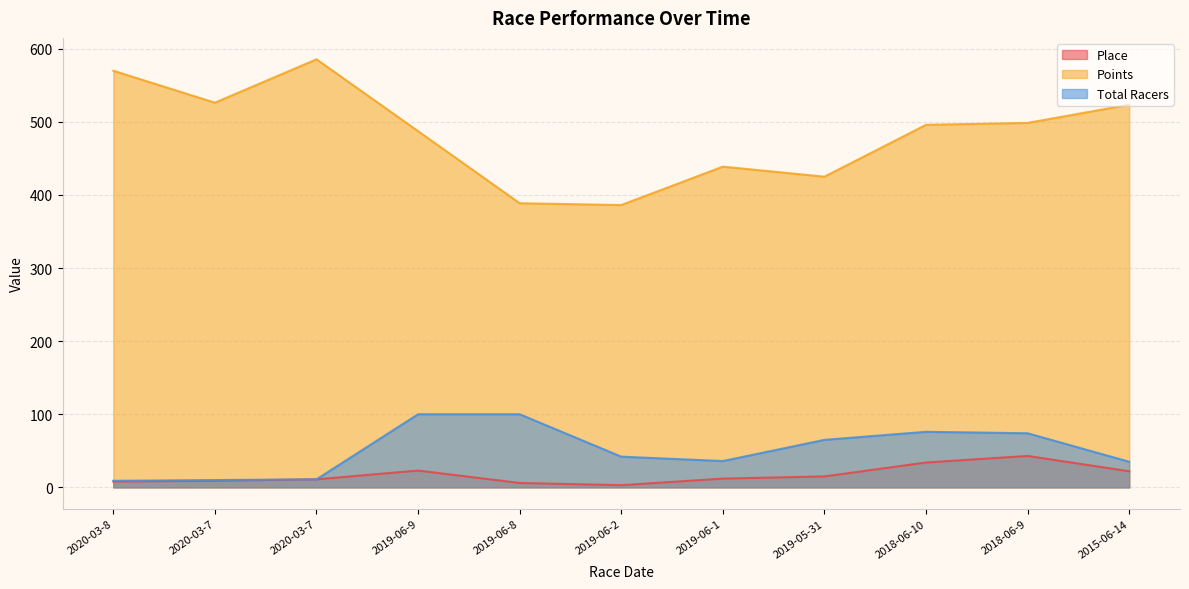

Reading right to left, list all the values displayed in this chart.

Place: 22.0	43.0	34.0	15.0	12.0	3.0	6.0	23.0	11.0	9.0	8.0
Points: 523.4	498.5	495.9	425.0	438.7	386.2	388.6	487.2	585.5	526.2	569.9
Total Racers: 35.0	74.0	76.0	65.0	36.0	42.0	100.0	100.0	11.0	10.0	9.0